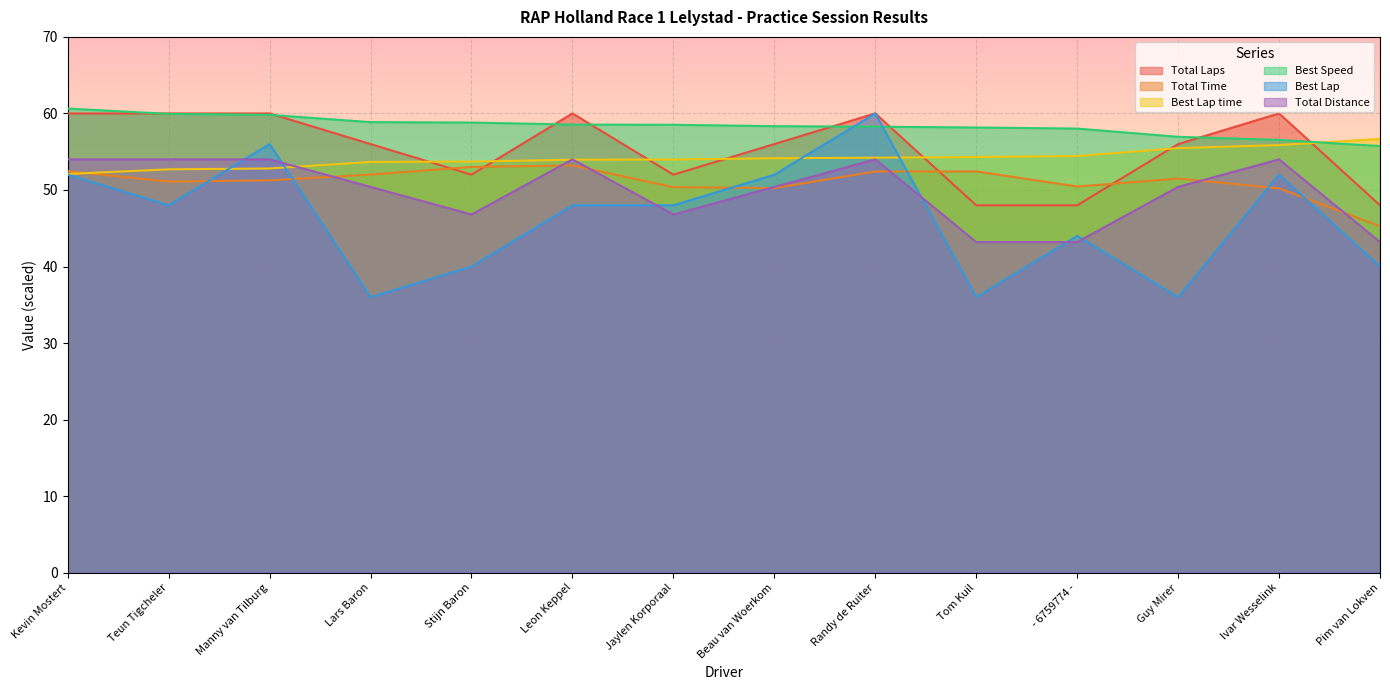

Is the value of Total Time at Stijn Baron greater than the value of Best Lap time at Teun Tigcheler?

Yes